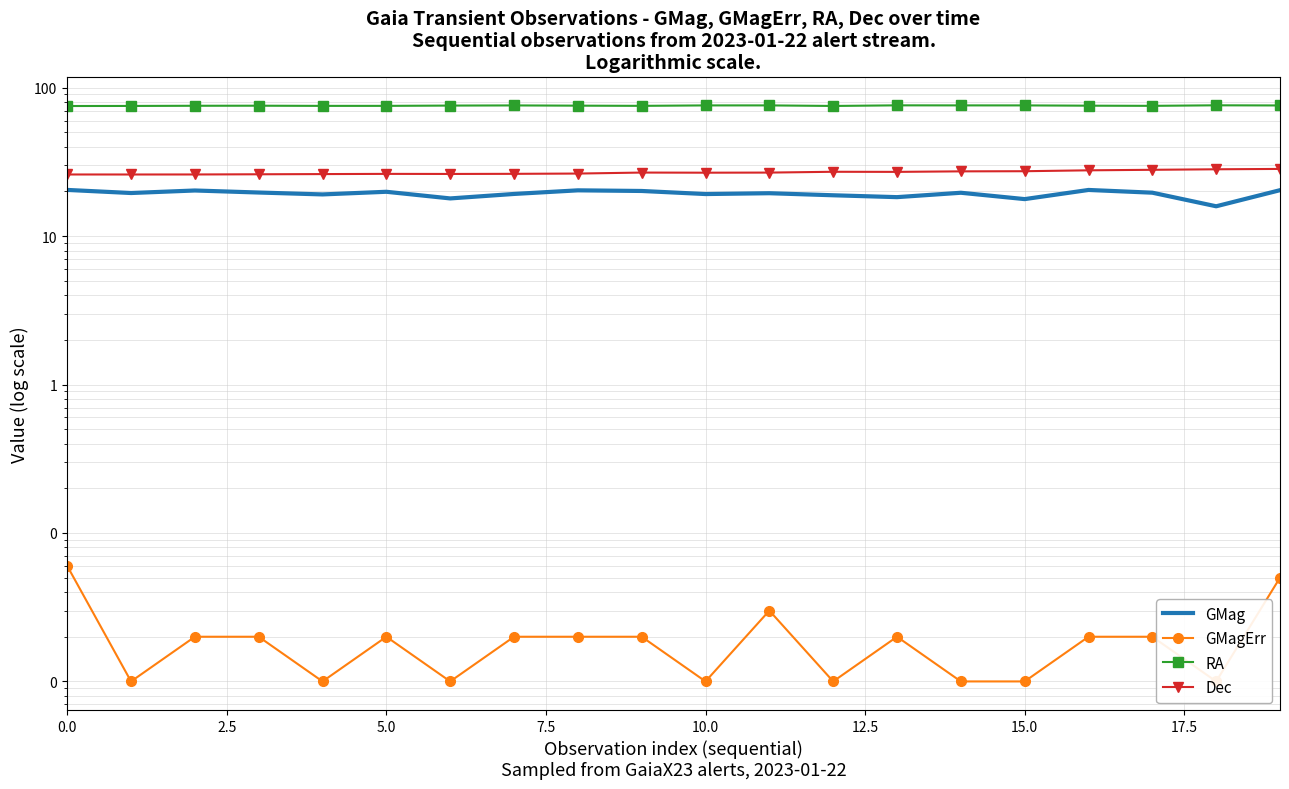

Which category has the highest value across all series?

18